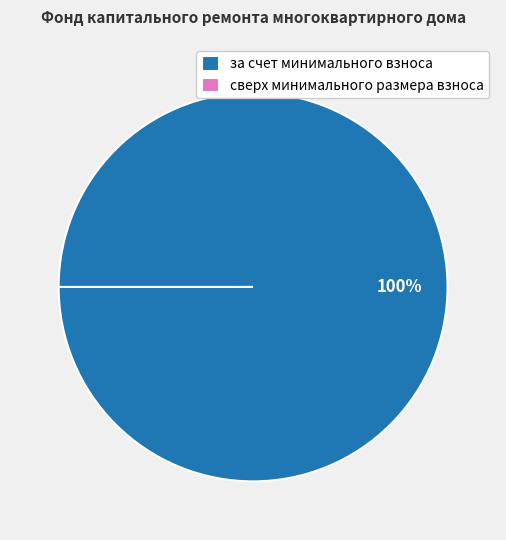

Count the number of slices in the pie.

2